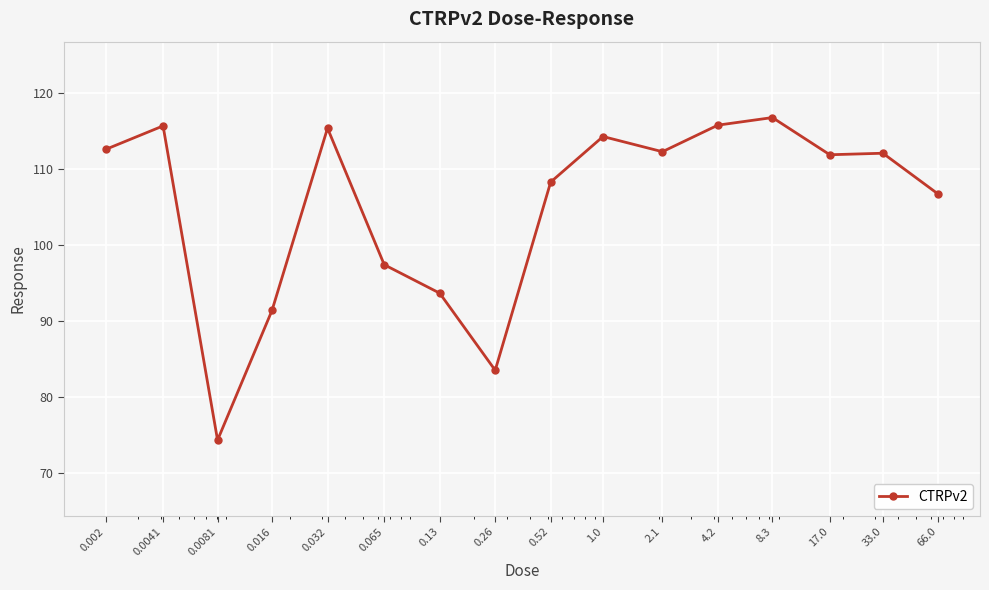

What is the greatest value displayed?

116.8